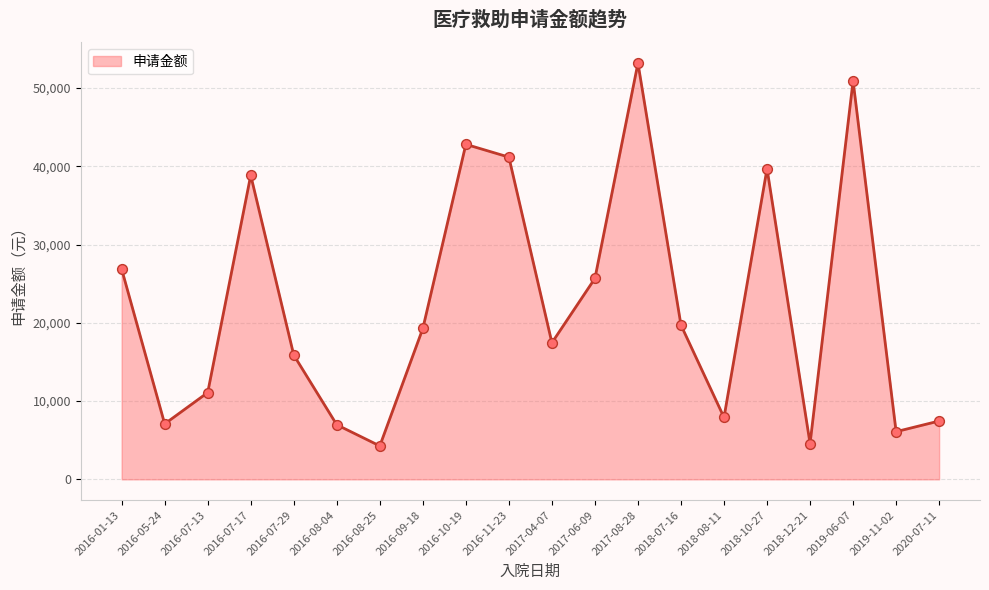

What is the ratio of the value at 2019-11-02 to the value at 2016-07-29?

0.4